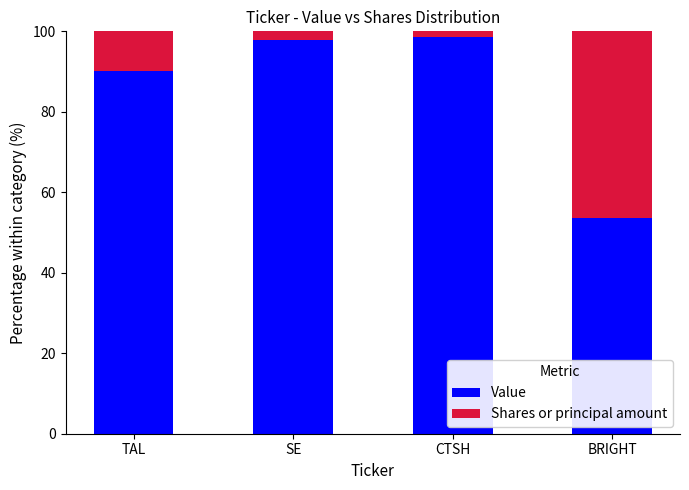

What are all the series names shown in the legend?

Value, Shares or principal amount